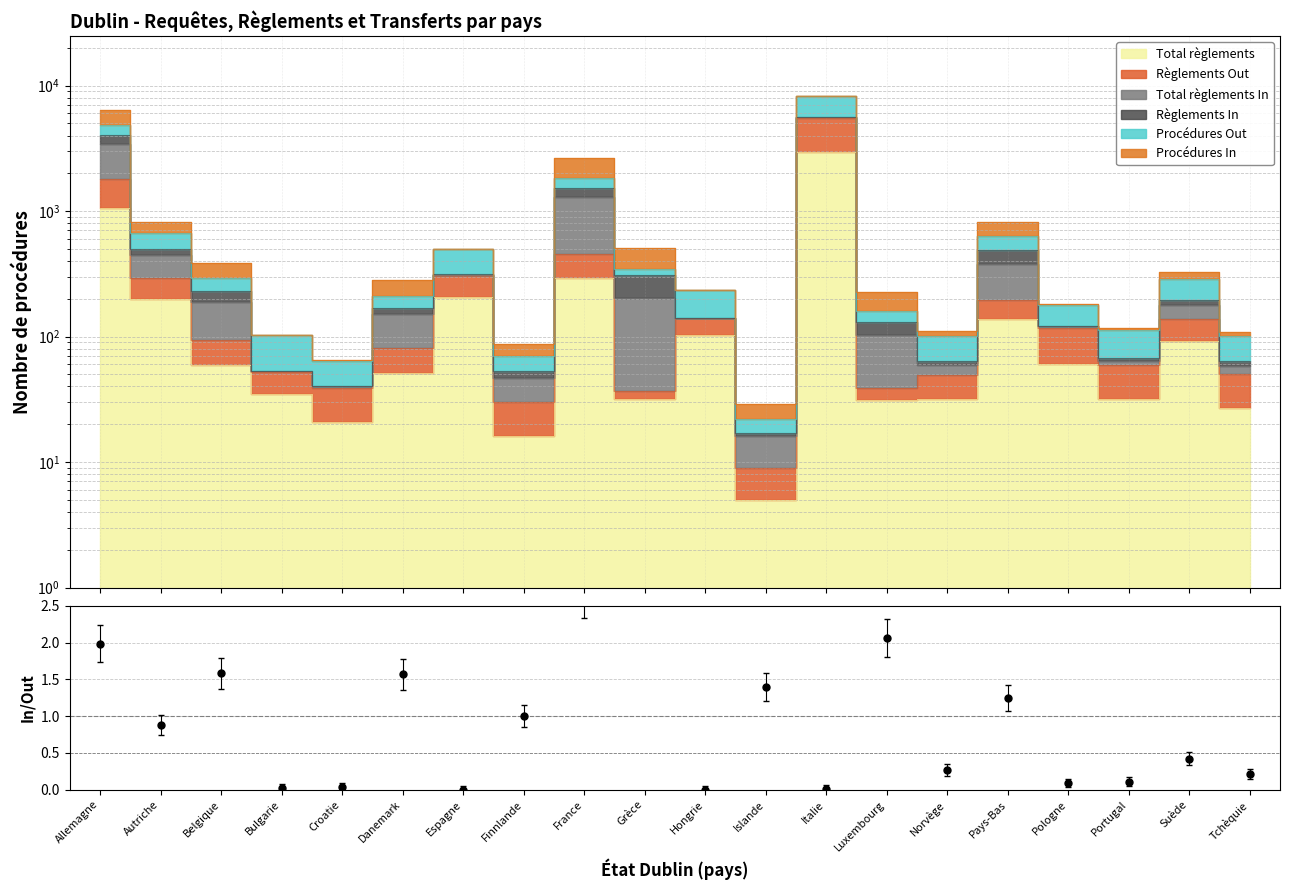

The chart shows a value of 1.4 at Islande. True or false?

True